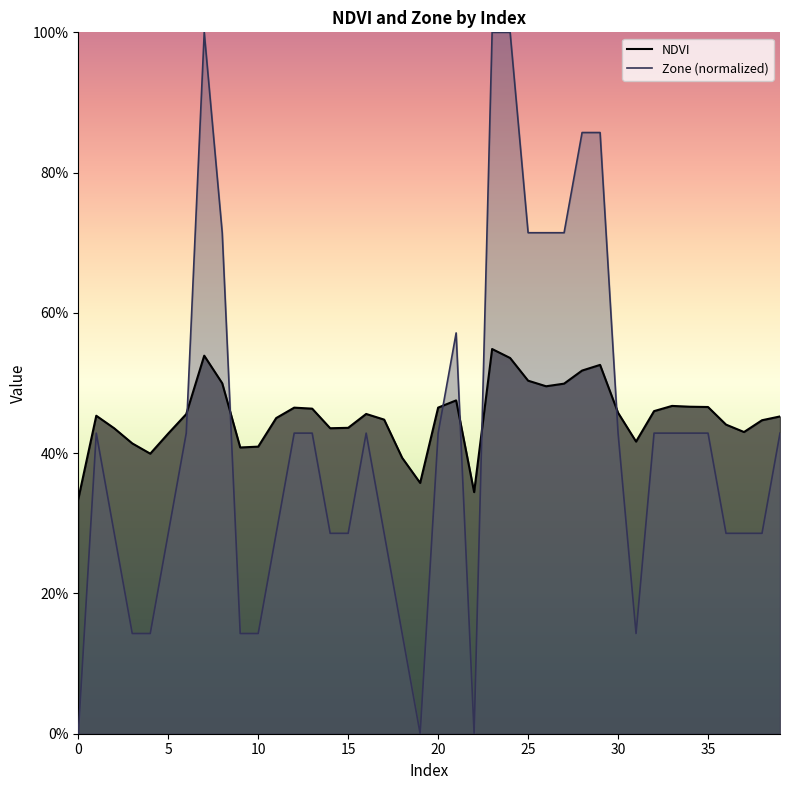

How many intersections are there between NDVI and Zone (normalized)?

6